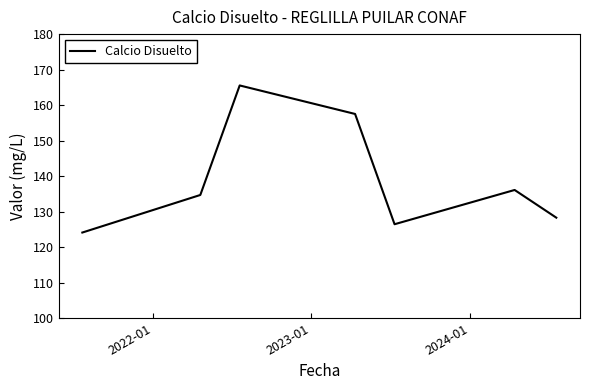

What is the sum of all values?

972.7